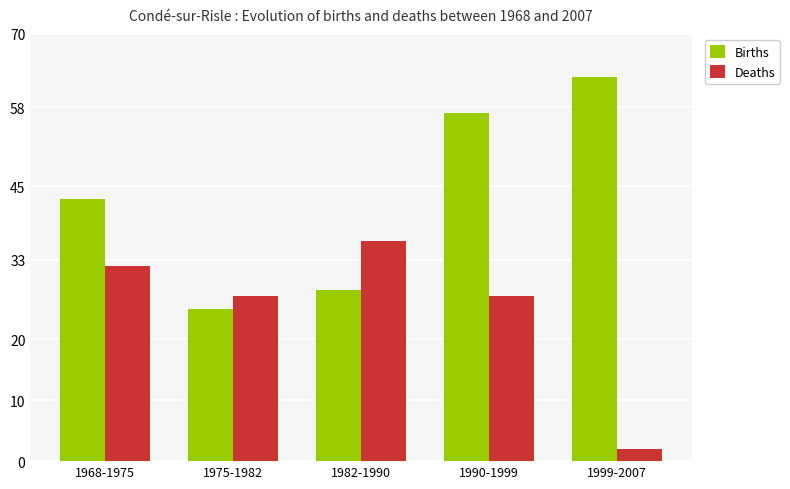

List the labels in order of Births value, largest first.

1999-2007, 1990-1999, 1968-1975, 1982-1990, 1975-1982